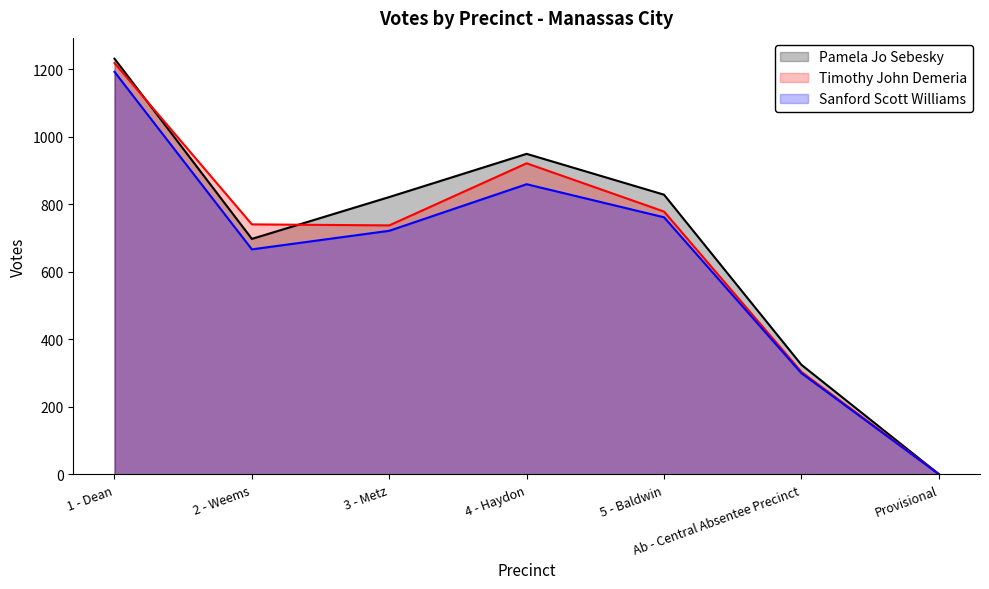

How many lines are shown in the chart?

3